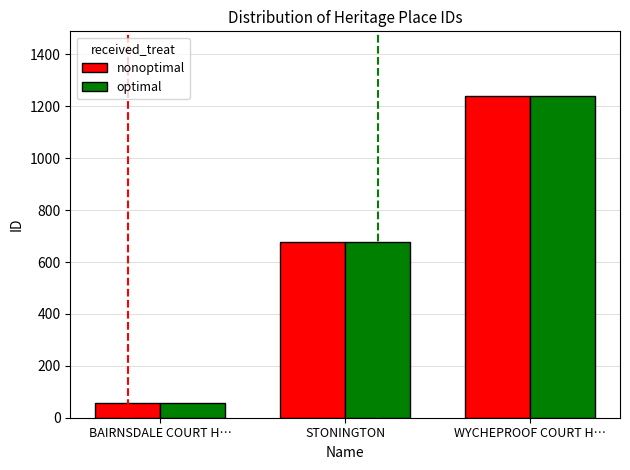

At which label is optimal closest to 648?

STONINGTON